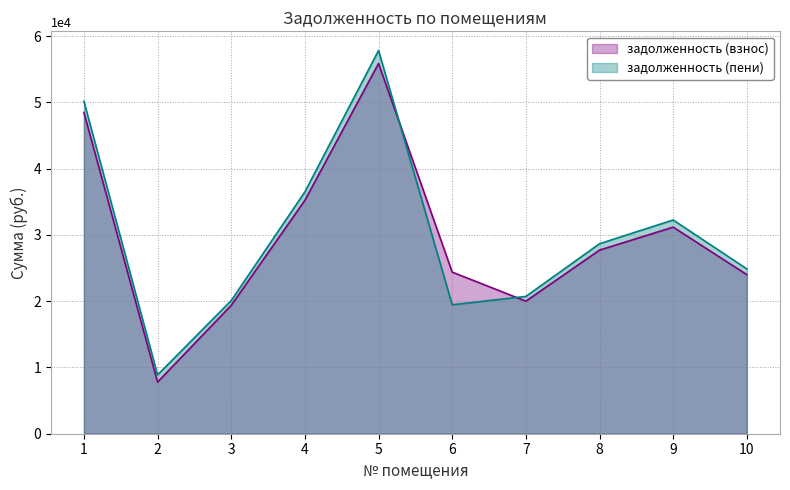

At how many categories does at least one series exceed 40185?

2